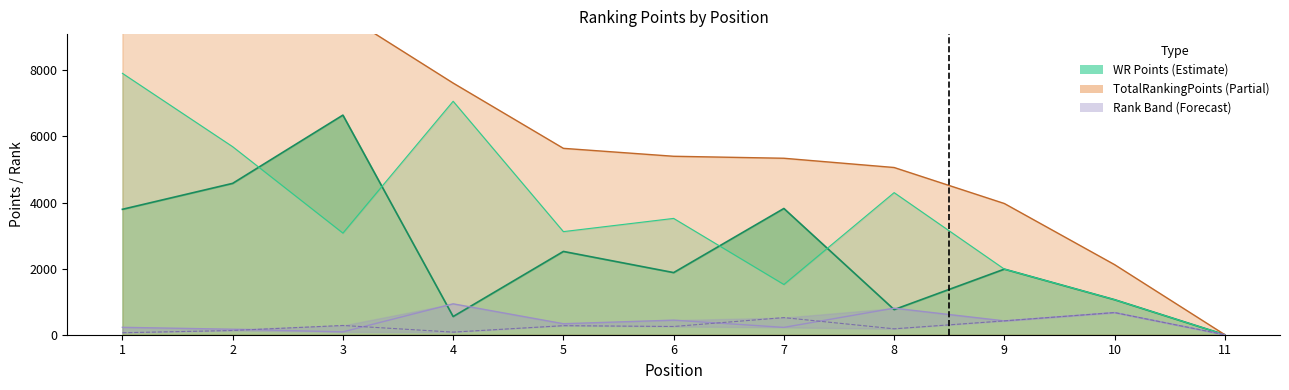

Reading right to left, what are all the values shown in this chart?

WR Points 1: 11=0	10=1060	9=1985	8=760	7=3820	6=1880	5=2520	4=550	3=6645	2=4580	1=3795
Rank 1: 11=0	10=670	9=419	8=803	7=222	6=441	5=333	4=935	3=86	2=166	1=224
WR Points 2: 11=0	10=1060	9=1985	8=4300	7=1520	6=3520	5=3120	4=7065	3=3075	2=5690	1=7910
Rank 2: 11=0	10=670	9=419	8=179	7=518	6=249	5=274	4=79	3=280	2=128	1=60
TotalRankingPoints: 11=0	10=2120	9=3970	8=5060	7=5340	6=5400	5=5640	4=7615	3=9720	2=10270	1=11705